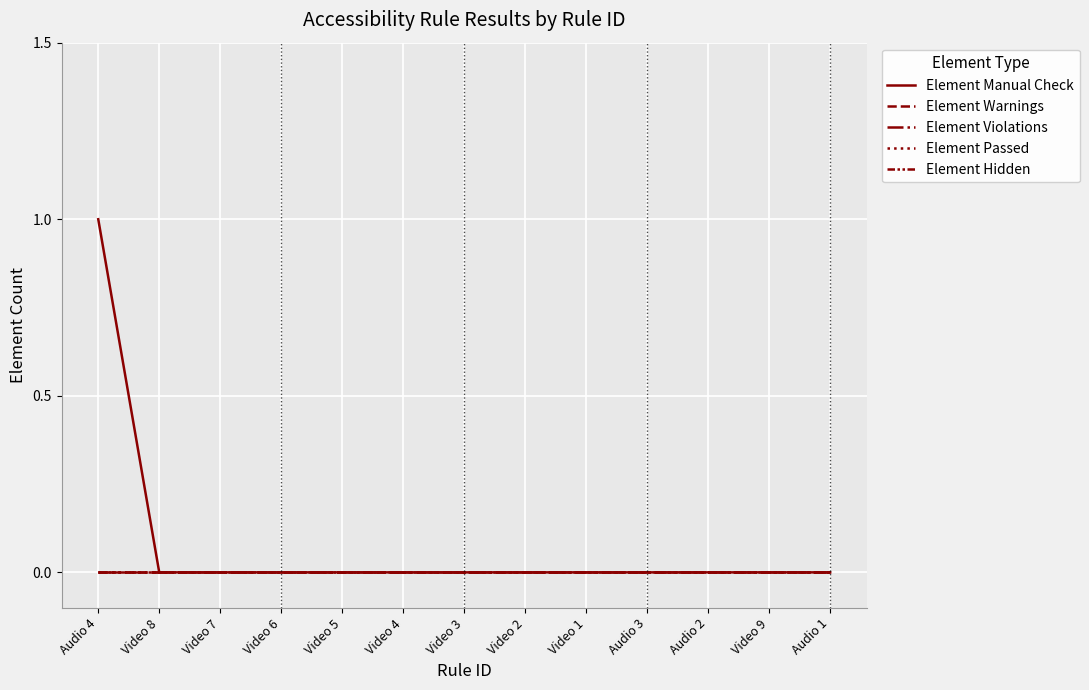

Is this an area chart (filled region under the line)?

No